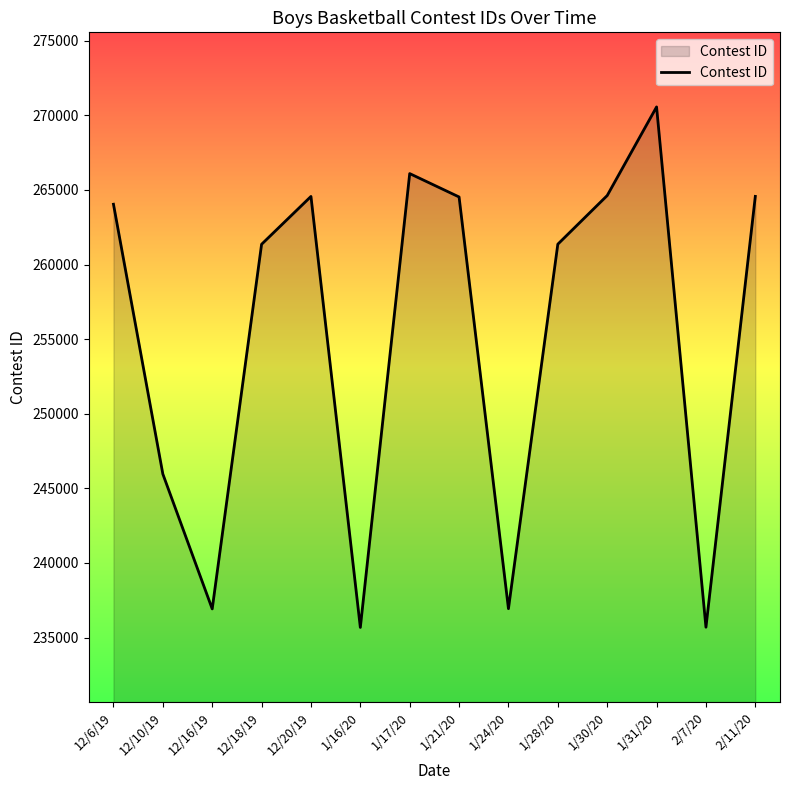

How many values are below 264044?

7